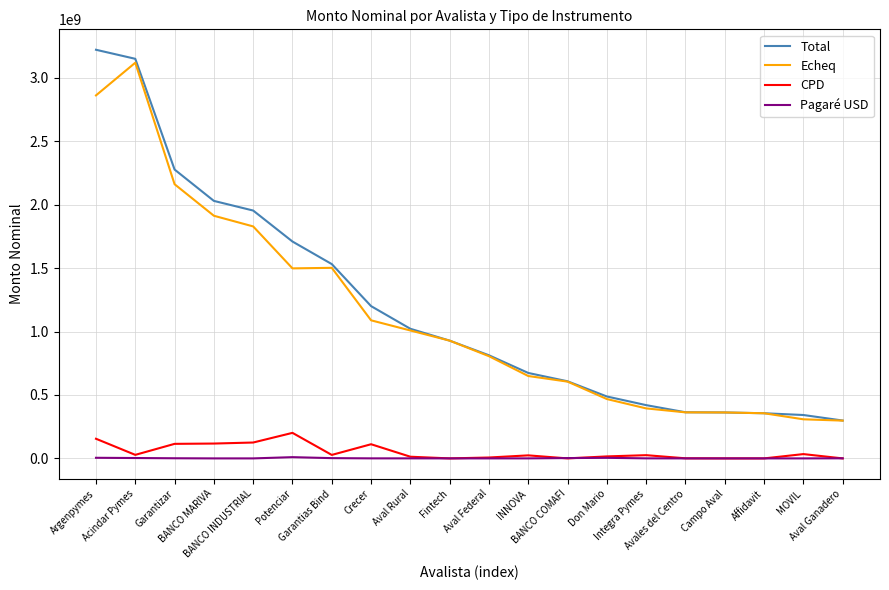

Which category has the highest value in the Echeq series?

Acindar Pymes